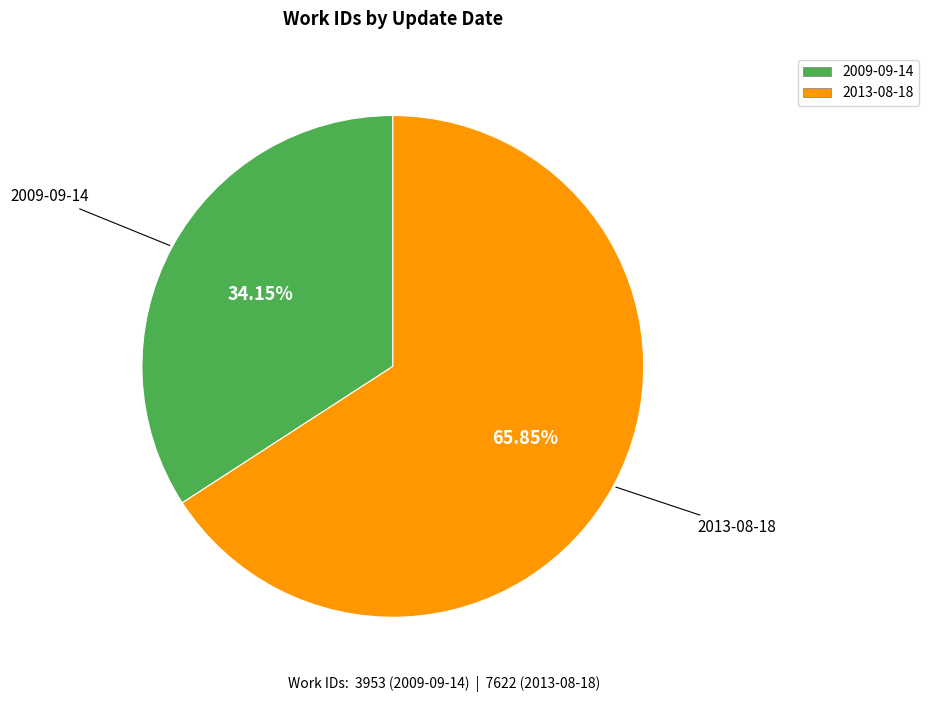

What percentage is the 2009-09-14 slice, to the nearest percent?

34%